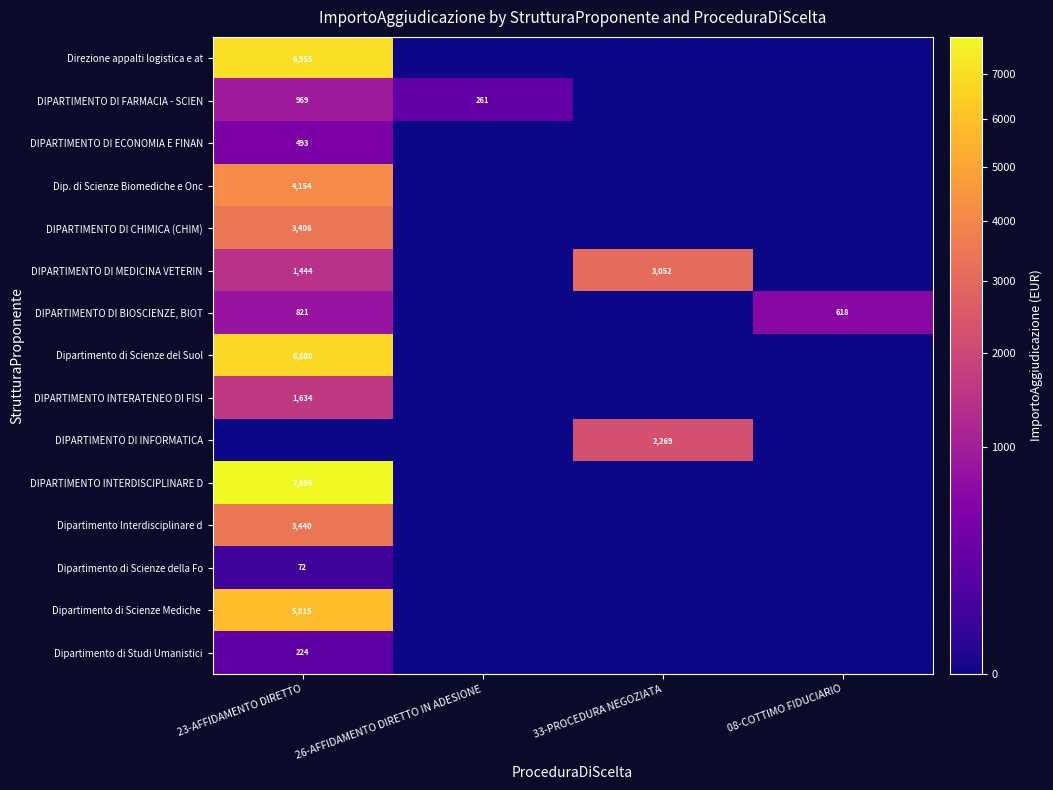

True or false: Dip. di Scienze Biomediche e Onc has a value of 4154 at 23-AFFIDAMENTO DIRETTO.

True